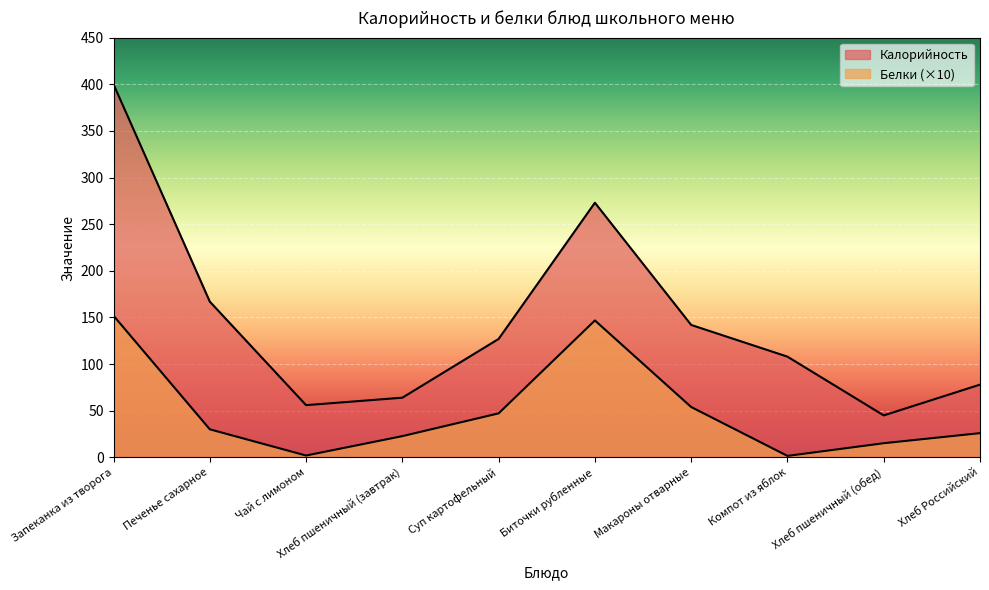

What is the label of the 4th point from the left?

Хлеб пшеничный (завтрак)